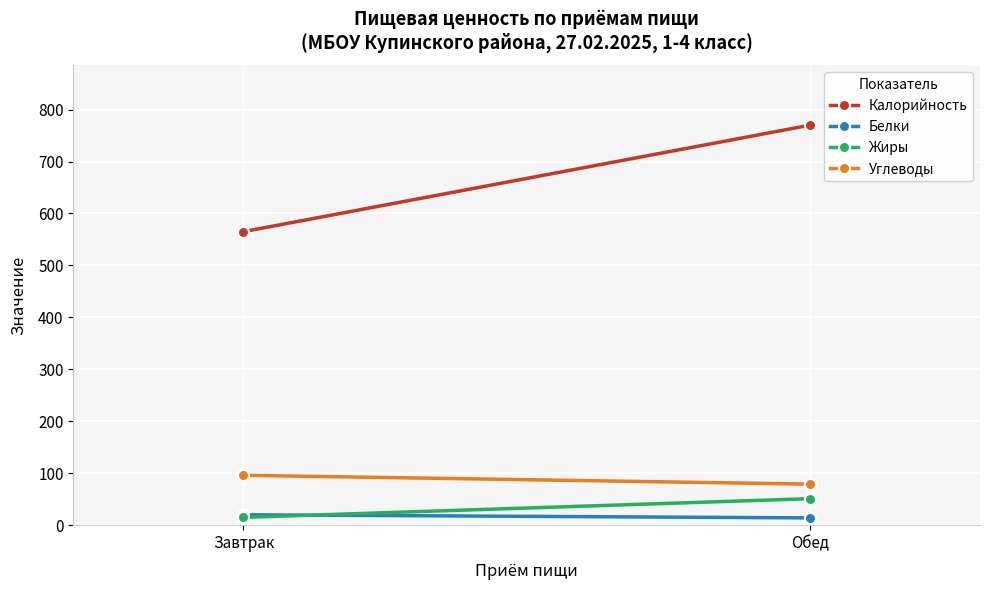

How many series are shown in this chart?

4